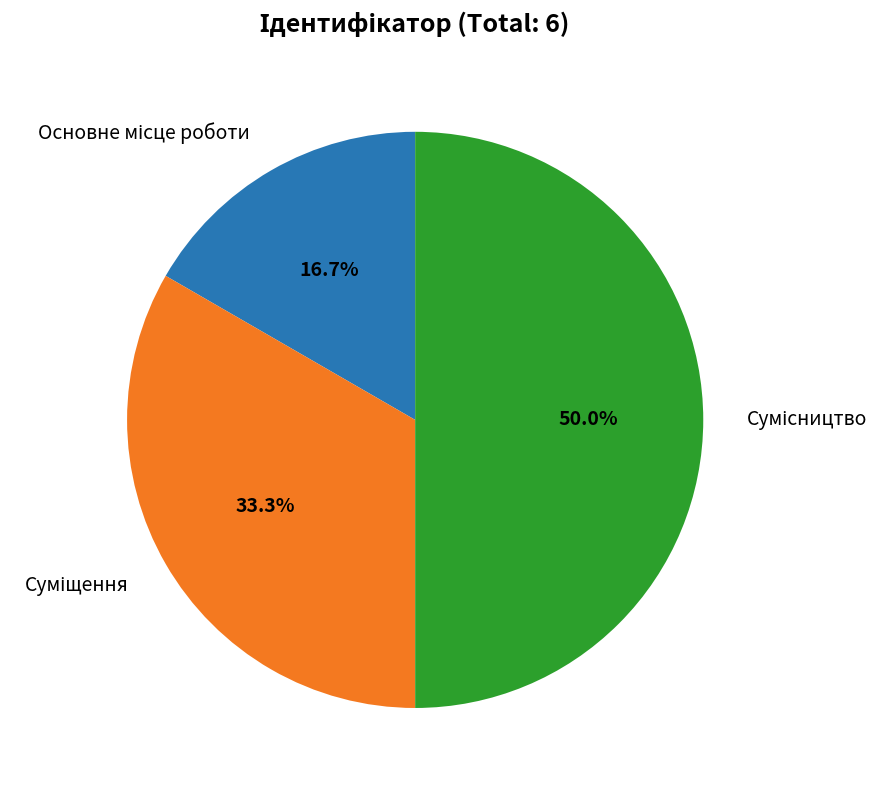

How many segments does this pie chart have?

3